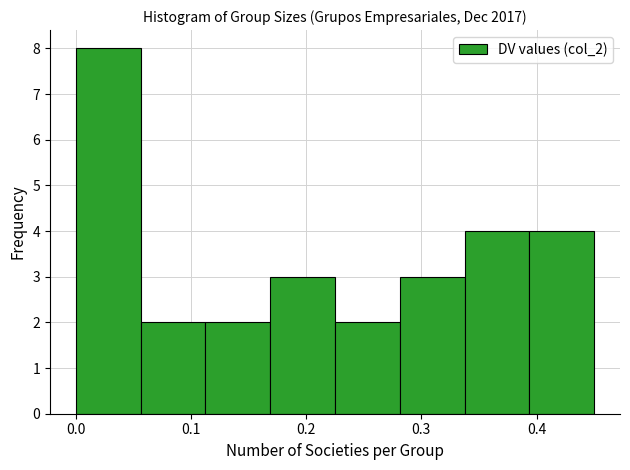

Reading left to right, list every bar in this chart as the range it spans on the x-axis followed by its height. Neither the bar edges nor the heights are printed on the chart, so give them approximately, as read against the axes.

0.00 to 0.06: 8
0.06 to 0.11: 2
0.11 to 0.17: 2
0.17 to 0.23: 3
0.23 to 0.28: 2
0.28 to 0.34: 3
0.34 to 0.39: 4
0.39 to 0.45: 4